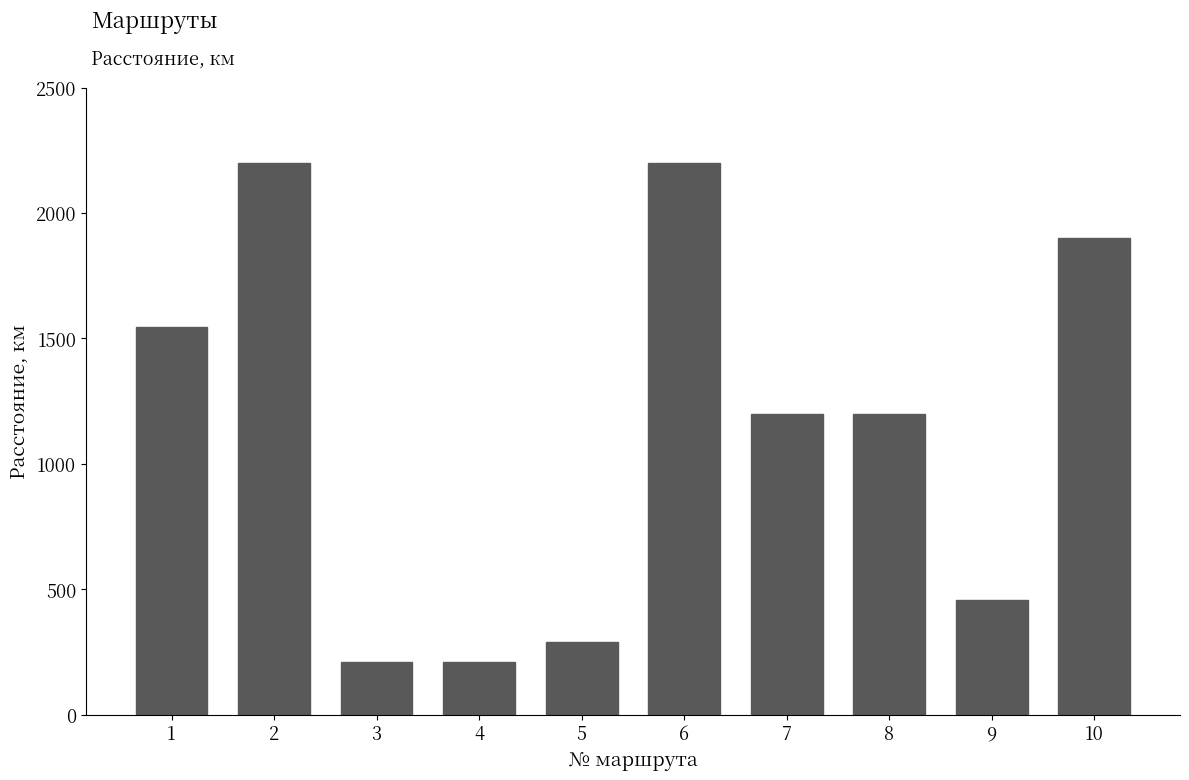

What is the approximate value at 2?

2200